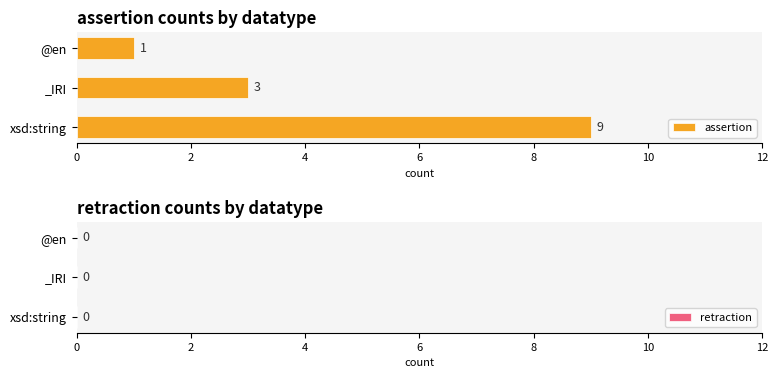

List the labels in order of value, largest first.

xsd:string, _IRI, @en